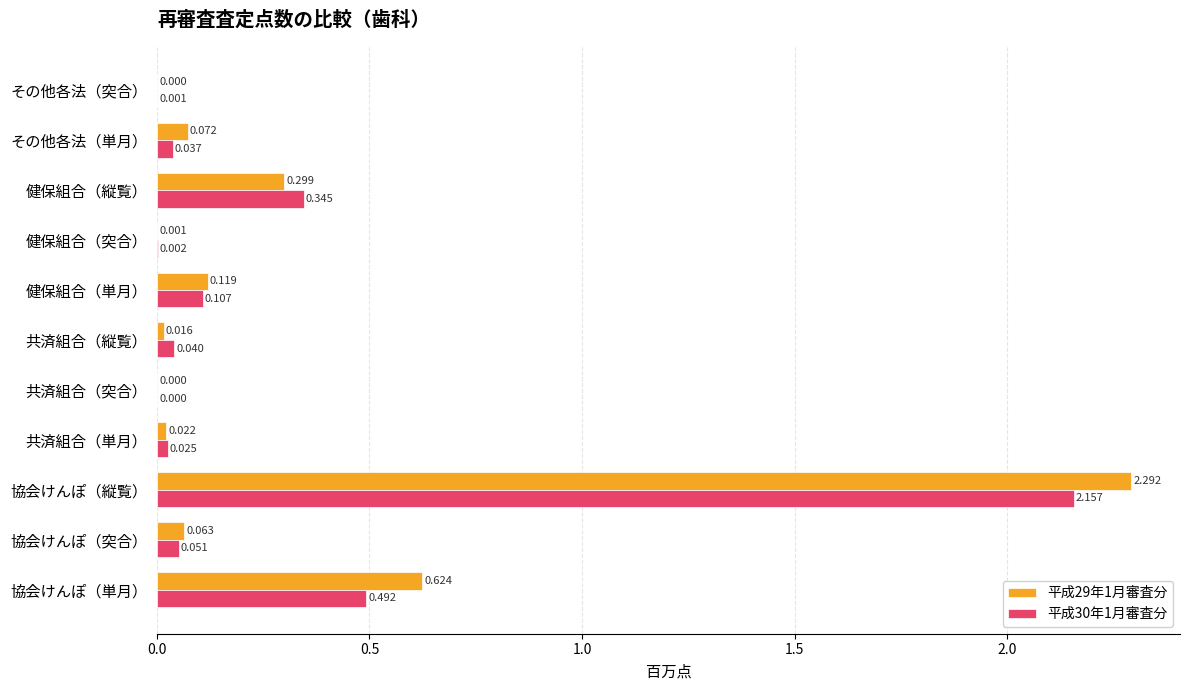

At which label is 平成30年1月審査分 closest to 1?

協会けんぽ（単月）